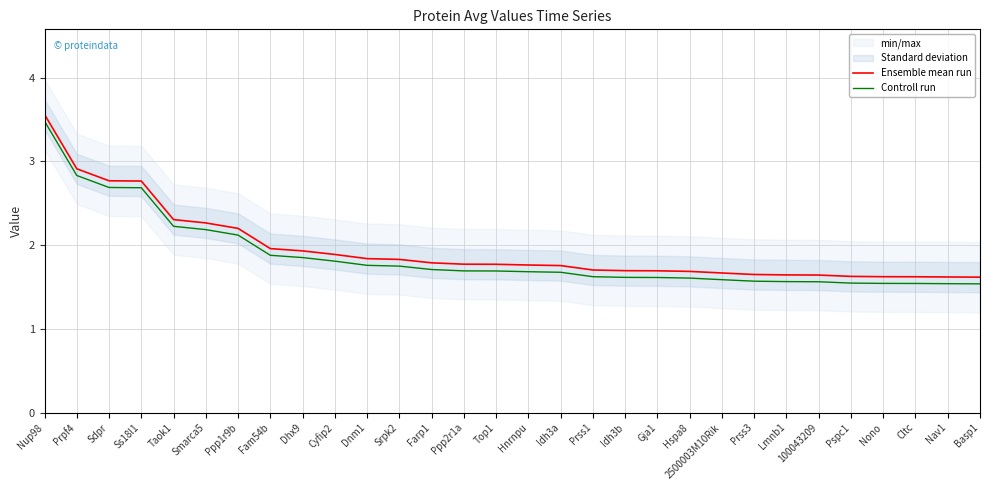

Reading left to right, transcribe all the data shown in this chart.

Ensemble mean run: 3.6	2.9	2.8	2.8	2.3	2.3	2.2	2.0	1.9	1.9	1.8	1.8	1.8	1.8	1.8	1.8	1.8	1.7	1.7	1.7	1.7	1.7	1.6	1.6	1.6	1.6	1.6	1.6	1.6	1.6
Controll run: 3.5	2.8	2.7	2.7	2.2	2.2	2.1	1.9	1.9	1.8	1.8	1.7	1.7	1.7	1.7	1.7	1.7	1.6	1.6	1.6	1.6	1.6	1.6	1.6	1.6	1.5	1.5	1.5	1.5	1.5